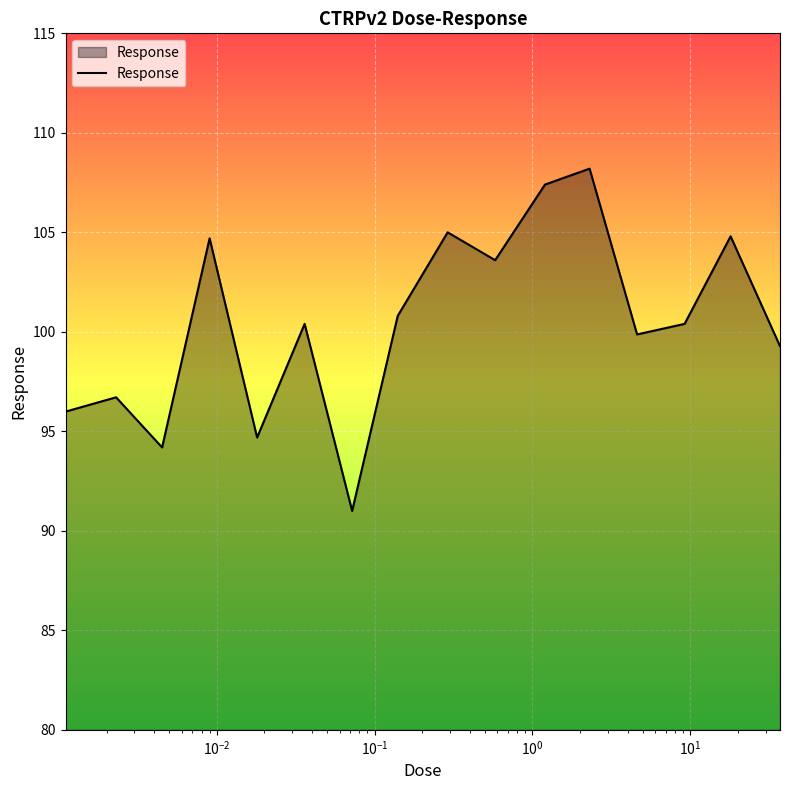

What is the maximum value shown in the chart?

108.2